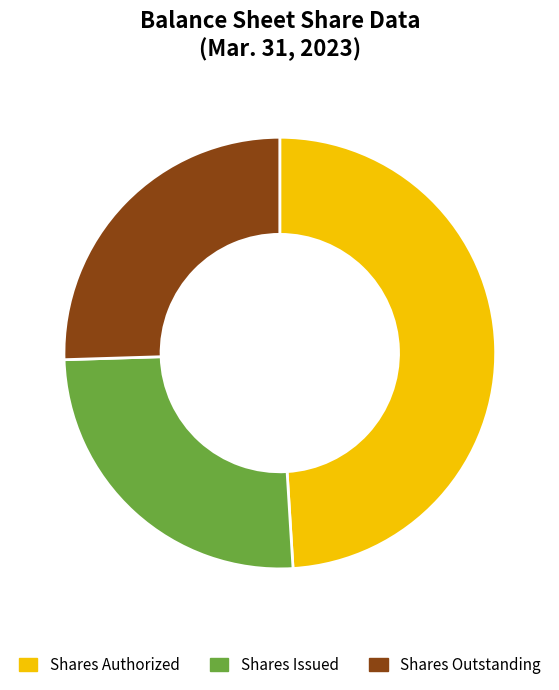

What is the ratio of the value at Shares Issued to the value at Shares Authorized?

0.5